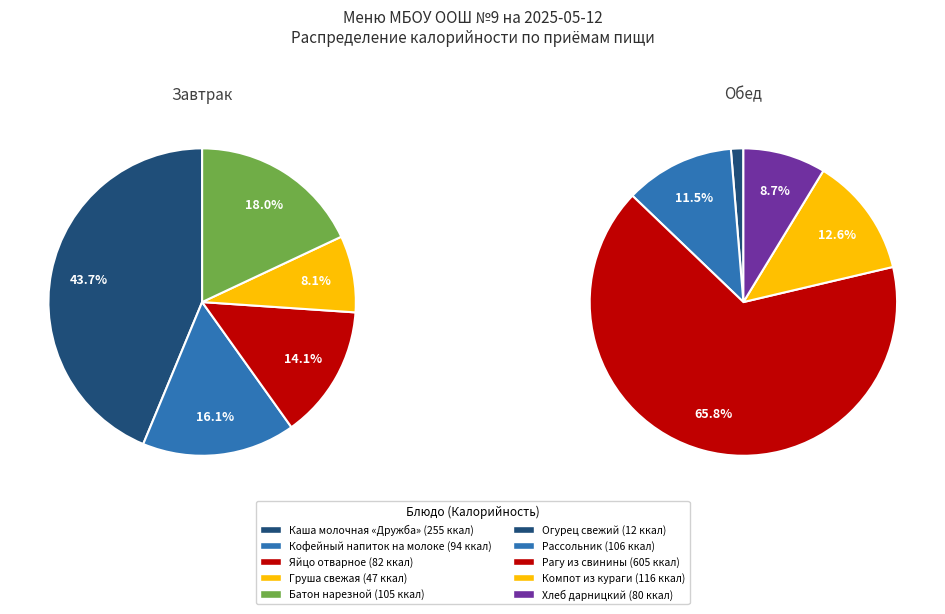

Combined, do Хлеб дарницкий and Батон нарезной account for over 50%?

No